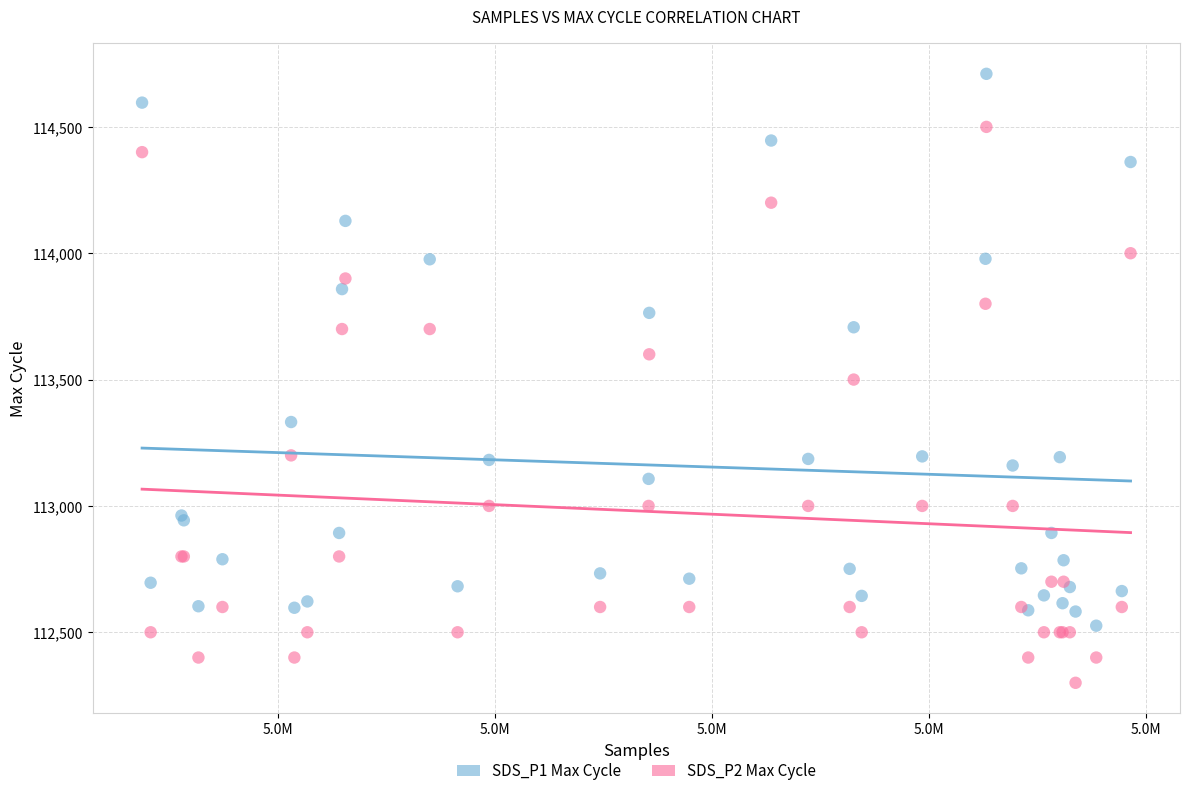

What are all the series names shown in the legend?

SDS_P1 Max Cycle, SDS_P2 Max Cycle